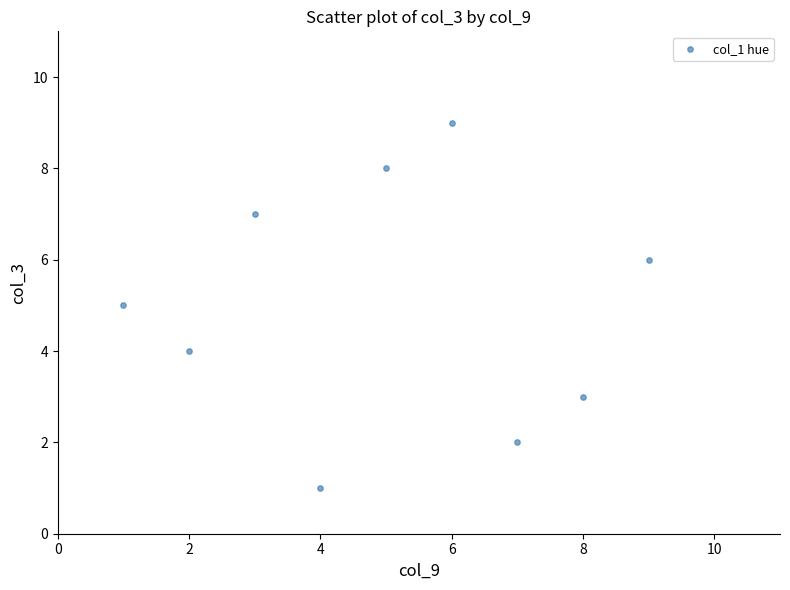

What is the range of Y values (max minus min)?

8